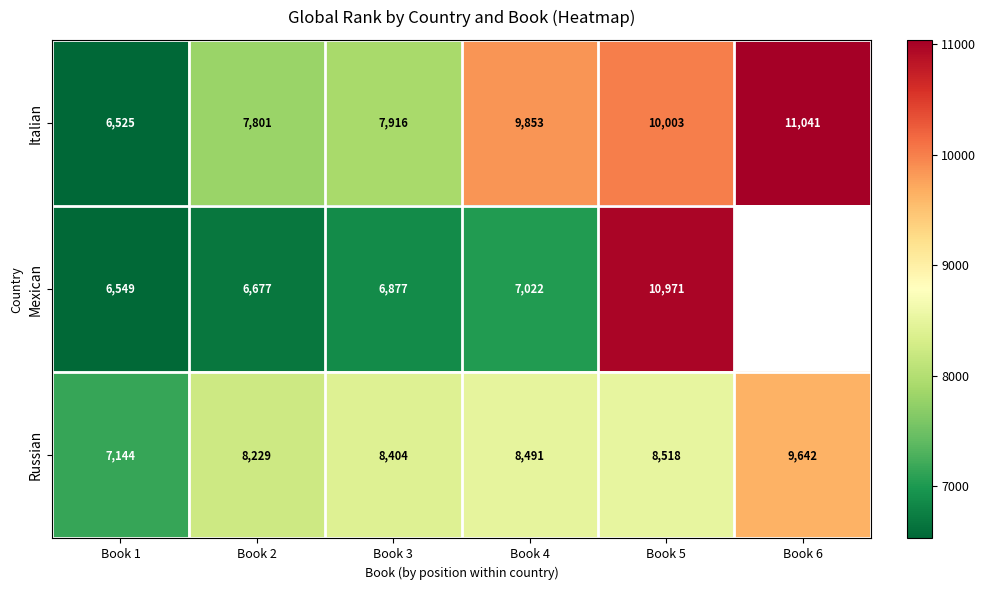

How many values in the Russian series are below 8491?

3